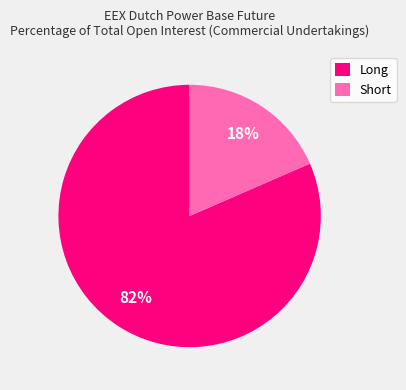

True or false: Short accounts for 18% of the total.

True